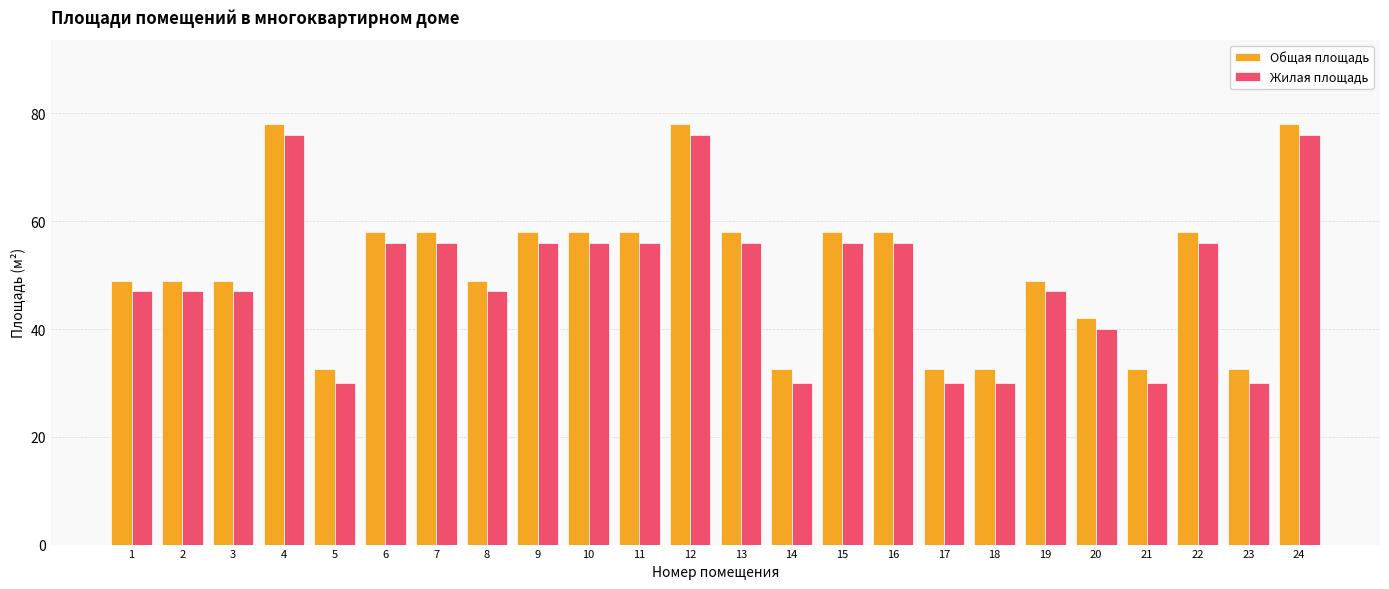

What is the lowest value of the Общая площадь series?

32.6